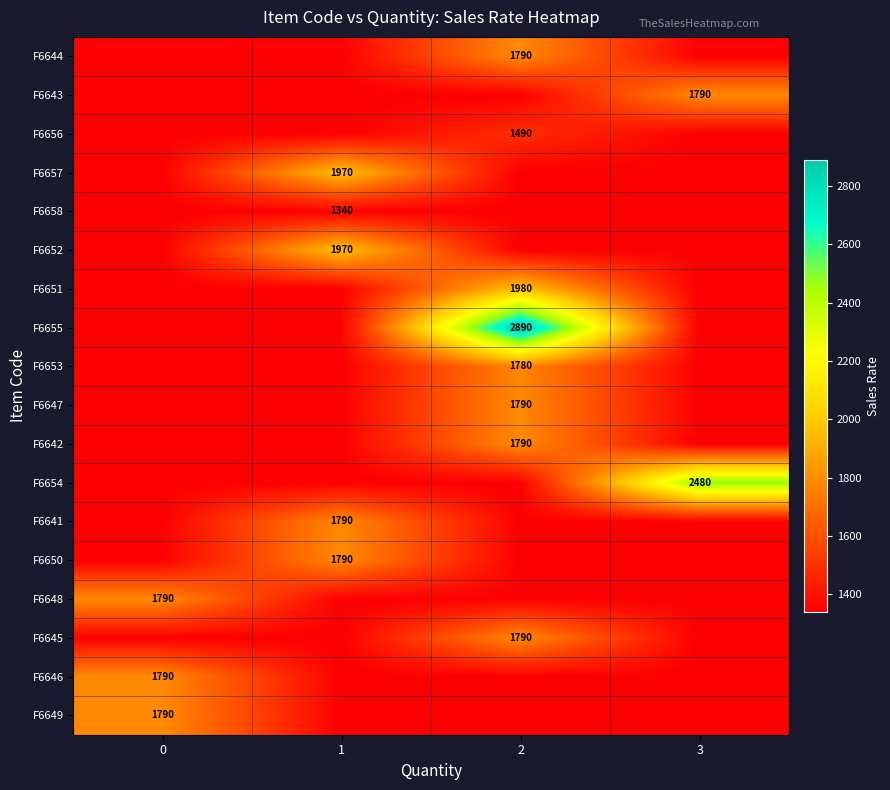

True or false: F6642 has a value of 1790 at 2.

True